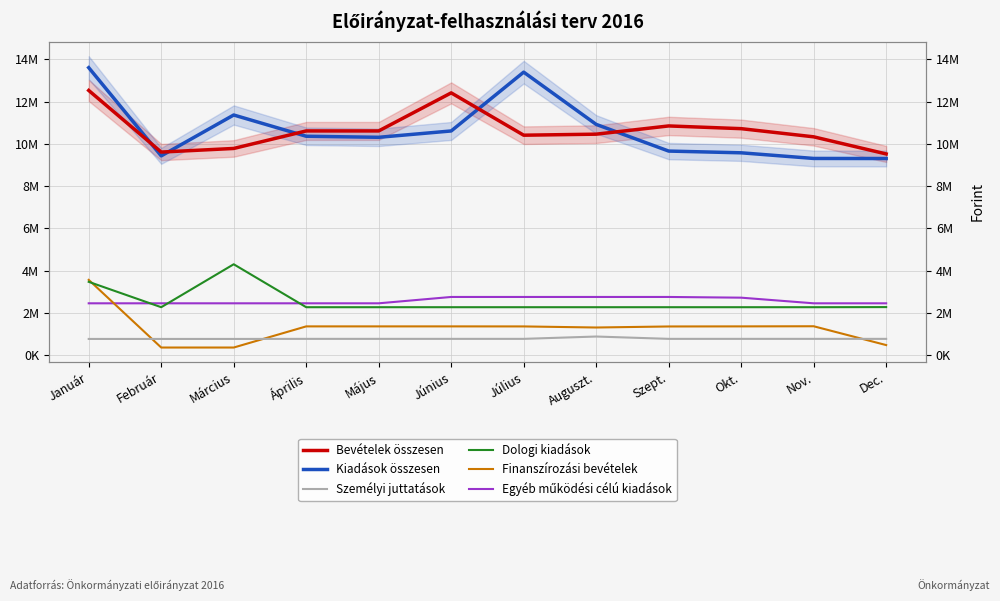

True or false: Bevételek összesen and Kiadások összesen cross at least once.

True